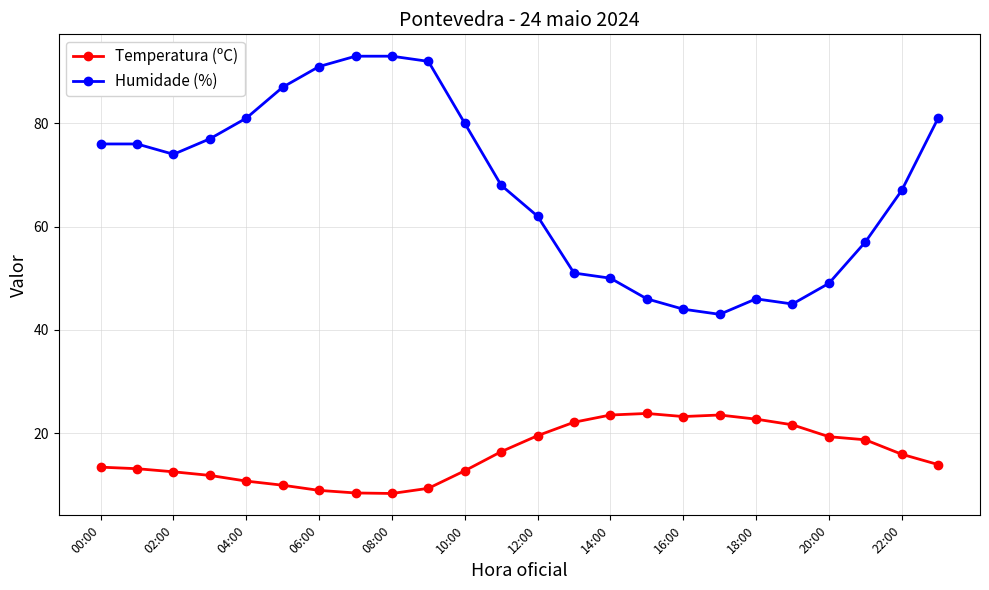

Which series has the widest spread of values?

Humidade (%)